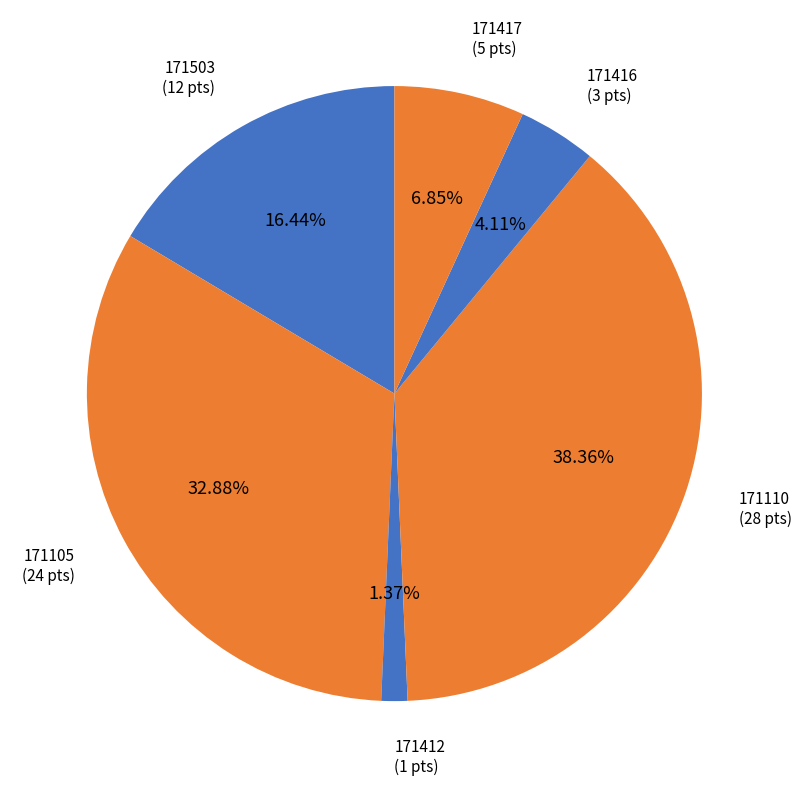

Is there any slice that represents more than half of the pie?

No